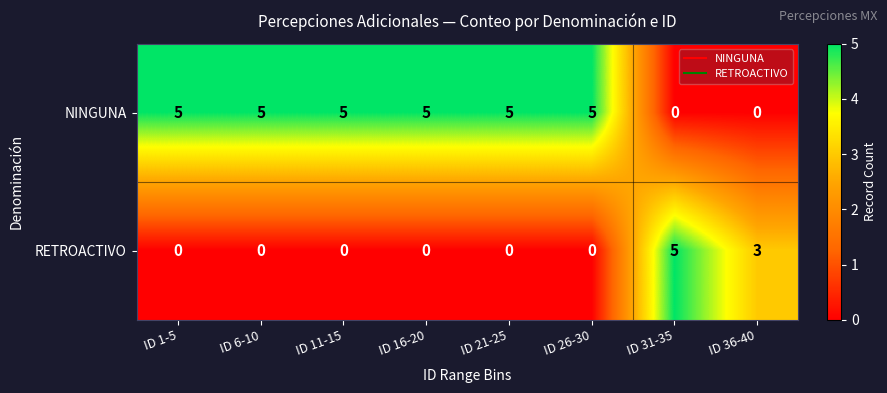

Reading right to left, transcribe all the data shown in this chart.

NINGUNA: ID 36-40=0	ID 31-35=0	ID 26-30=5	ID 21-25=5	ID 16-20=5	ID 11-15=5	ID 6-10=5	ID 1-5=5
RETROACTIVO: ID 36-40=3	ID 31-35=5	ID 26-30=0	ID 21-25=0	ID 16-20=0	ID 11-15=0	ID 6-10=0	ID 1-5=0